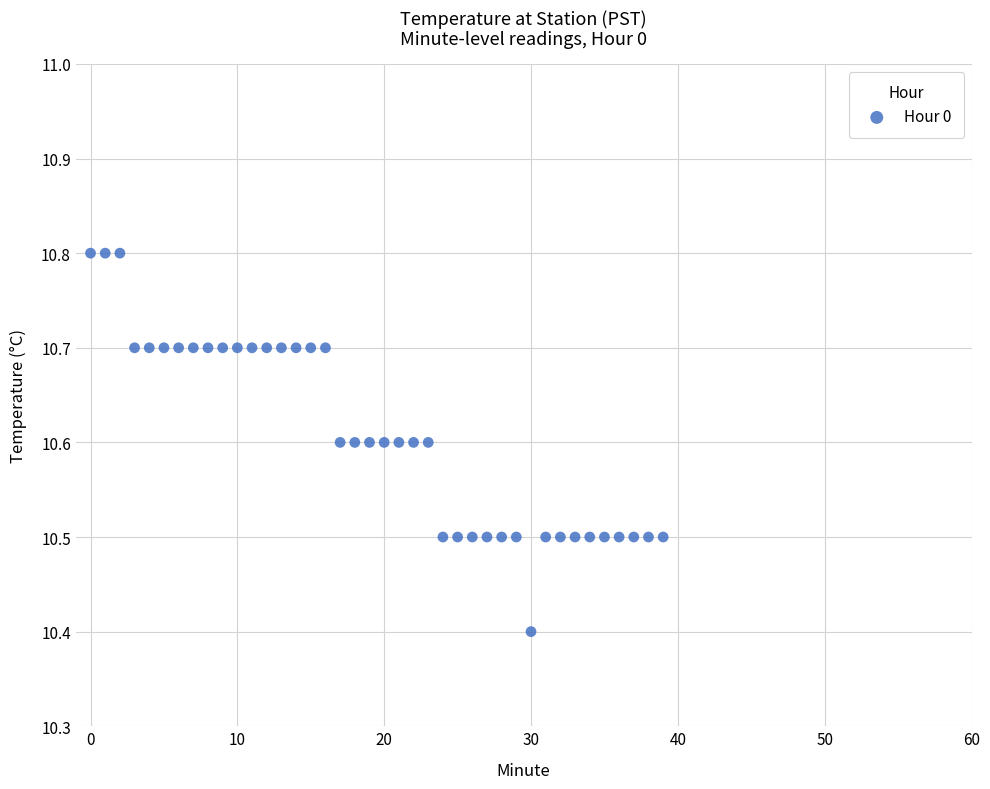

What Y value in the scatter plot is closest to 10?

10.4